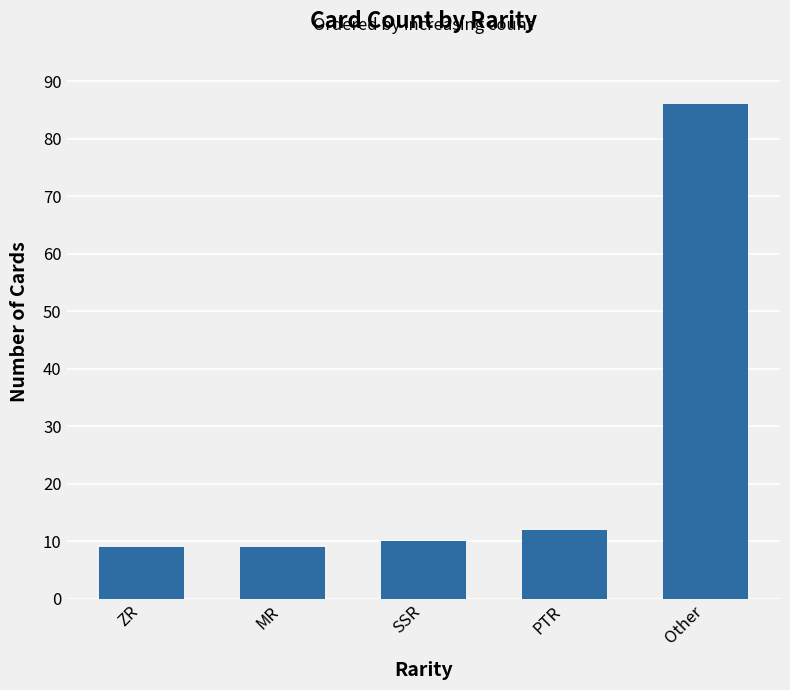

Which has a higher value, ZR or PTR?

PTR